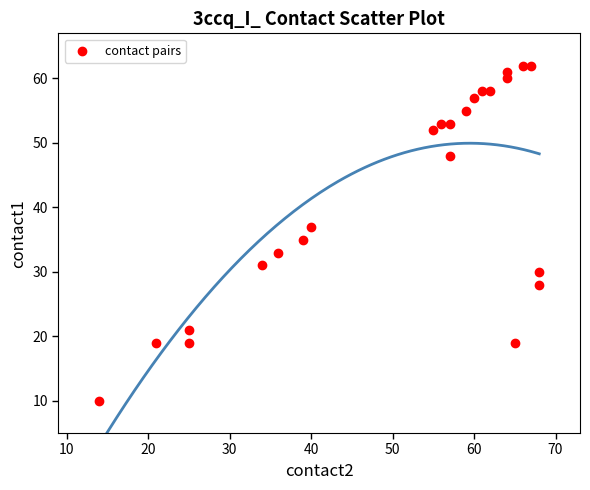

What is the range of X values (max minus min)?

54